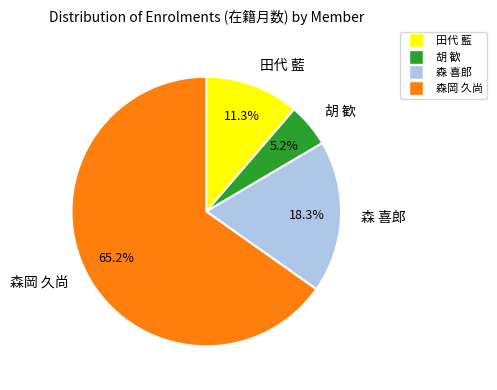

How many slices are in this pie chart?

4